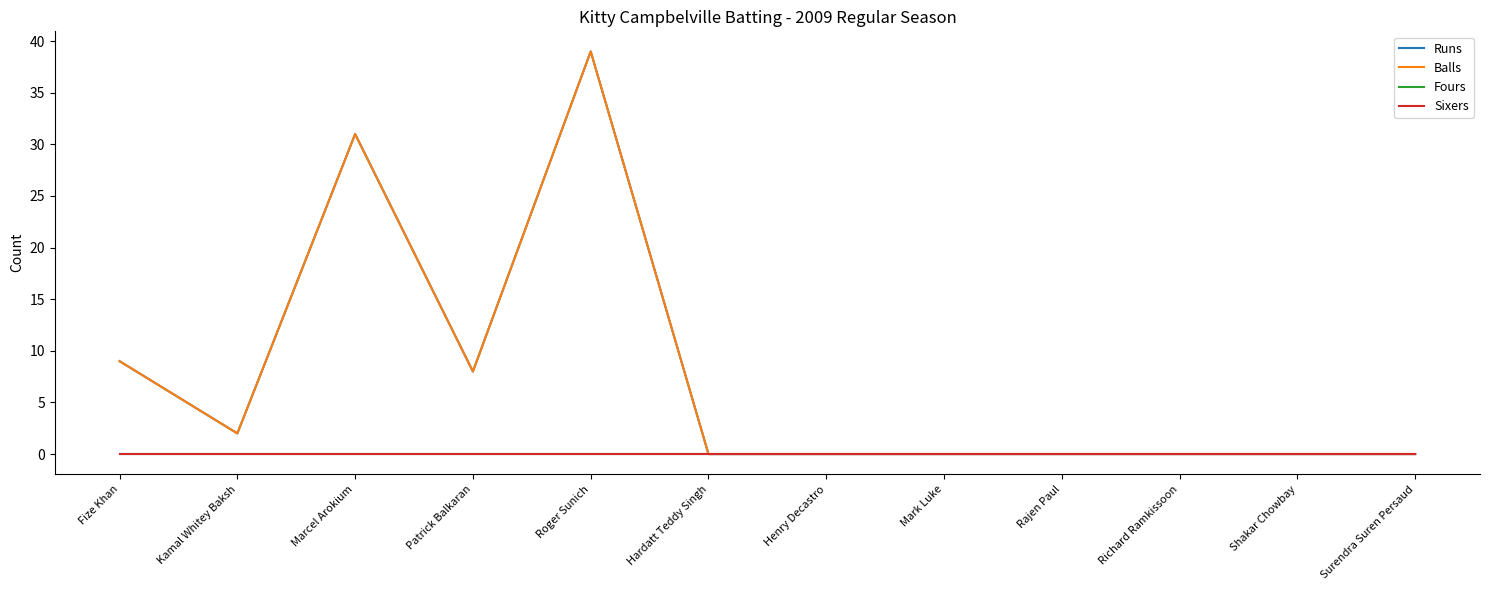

In Runs, how many points are higher than both neighbors (excluding endpoints)?

2